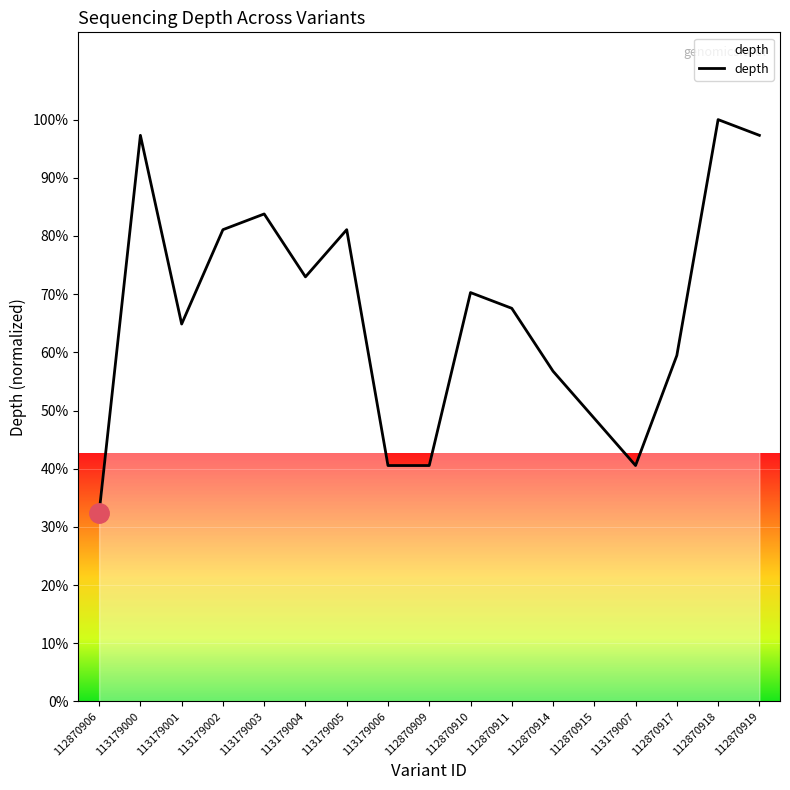

Read the value at 112870915.

48.6